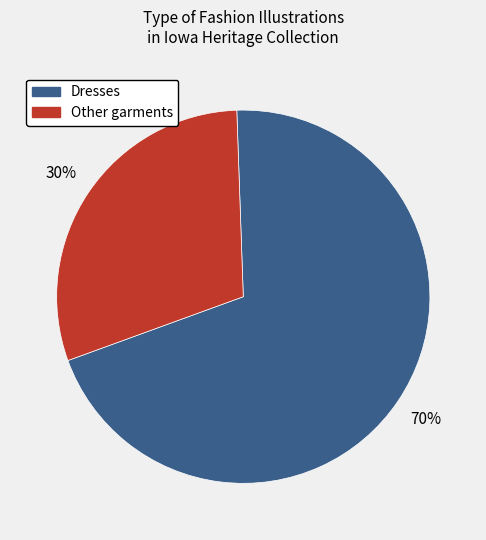

To the nearest percent, what is the difference between the largest and smallest slice percentages?

40%